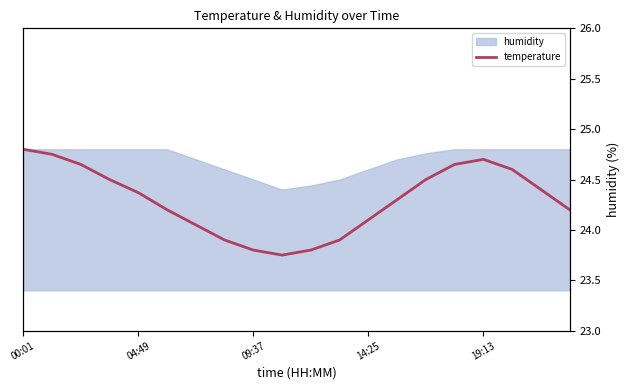

What is the difference between the values at 19:13 and 14:25?

0.6